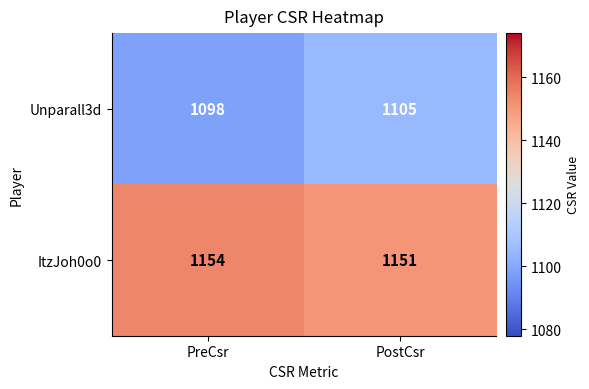

At which label is Unparall3d closest to 1101?

PreCsr